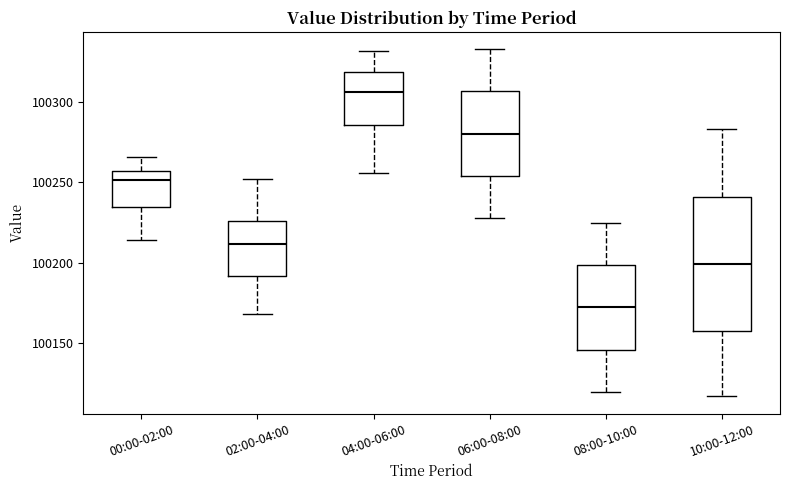

Comparing the boxes themselves (not the whiskers), which one is the tallest?

10:00-12:00